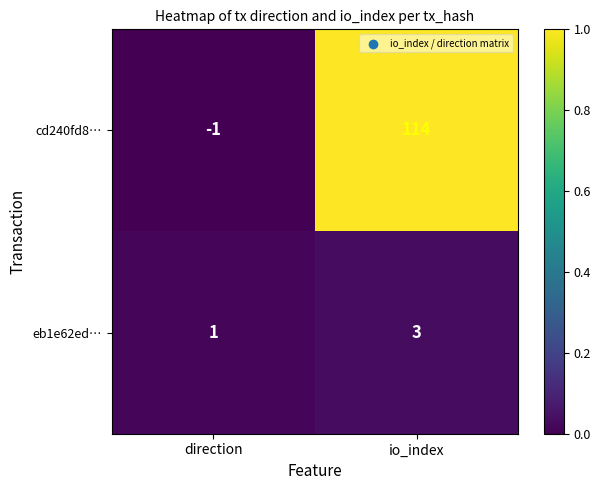

Reading right to left, what are all the values shown in this chart?

cd240fd8…: io_index=114	direction=-1
eb1e62ed…: io_index=3	direction=1